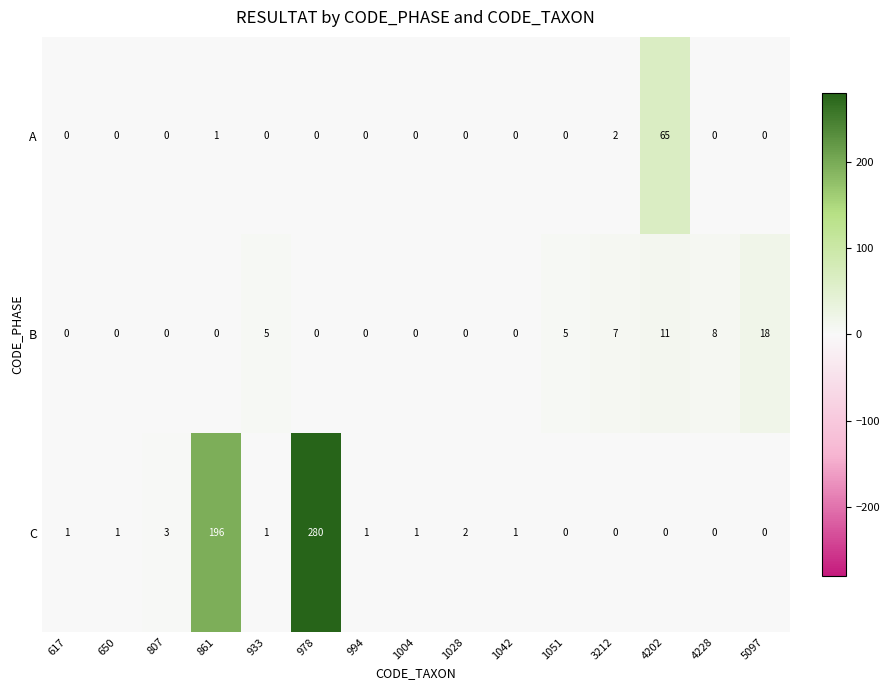

The A series shows 1 at 861. True or false?

True